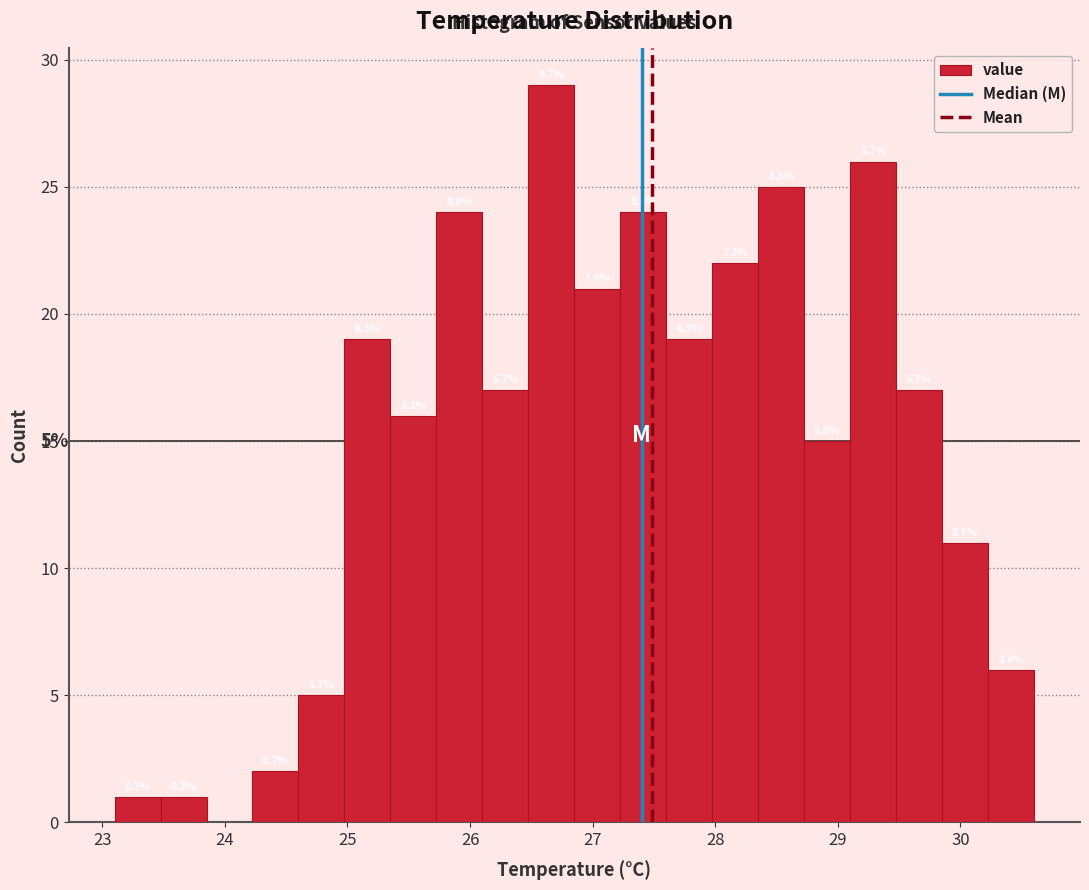

Around what value on the x-axis is the tallest bar? Give the approximate position of its centre, as read against the axis.

26.7